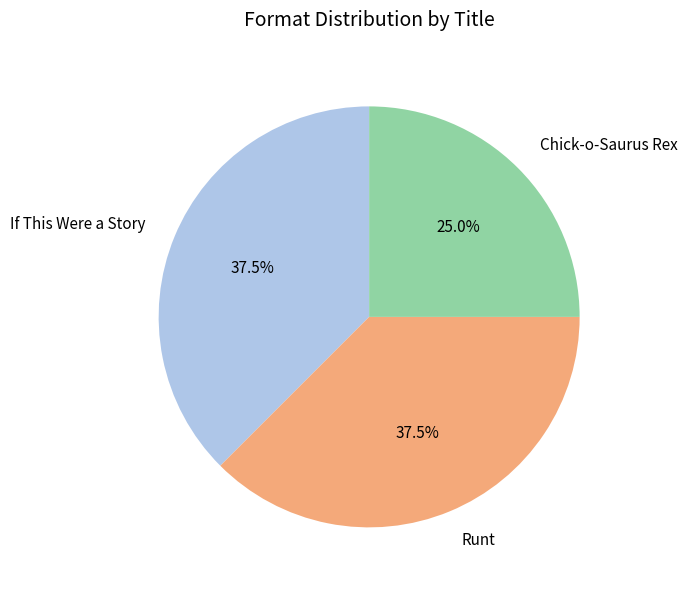

Does Runt account for over 50% of the chart?

No